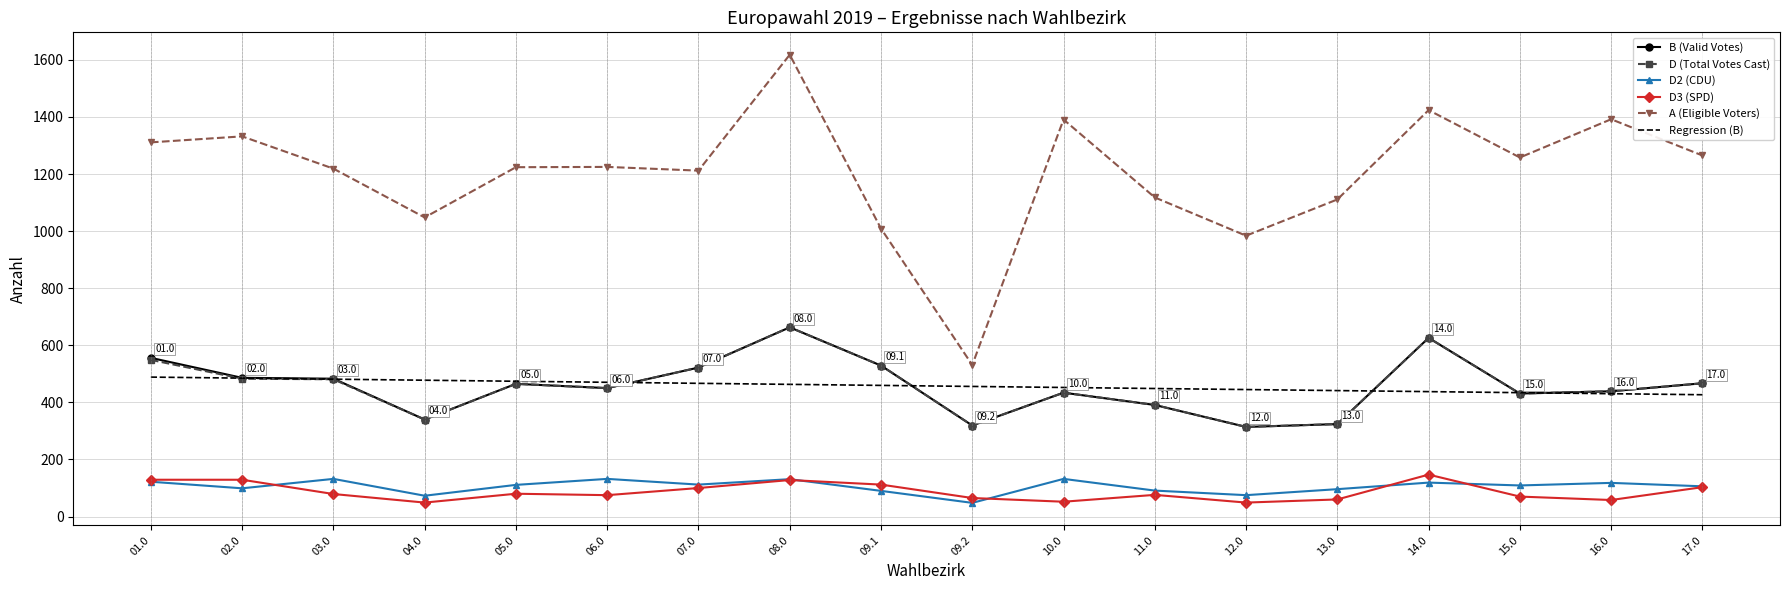

What position from the left is 14.0?

15